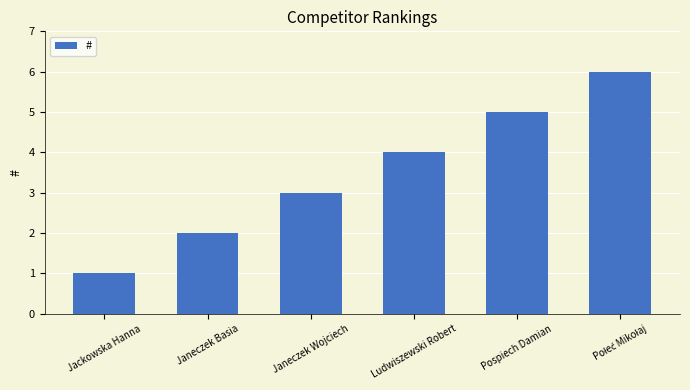

What is the difference between the maximum and minimum values?

5